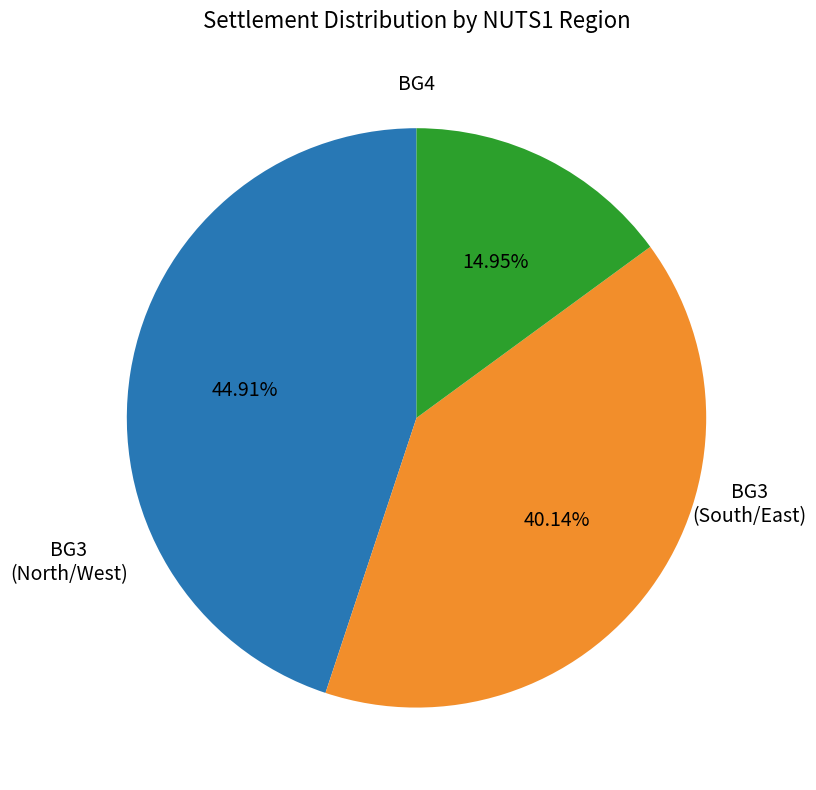

Is there a majority slice in this chart?

No